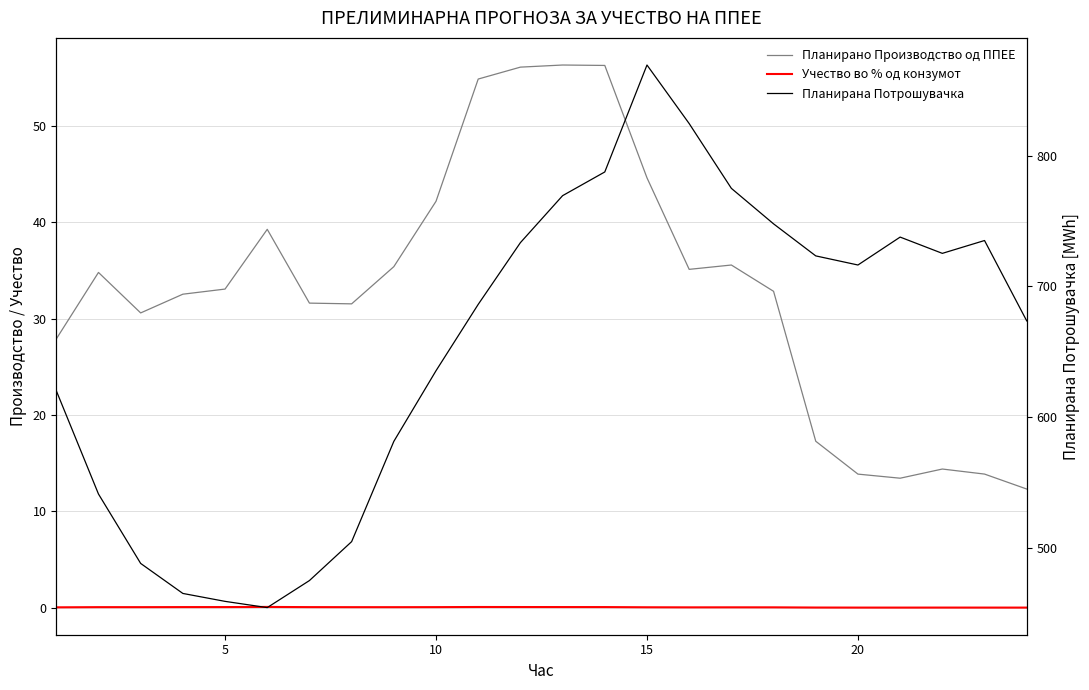

How many interior local peaks does the Планирана Потрошувачка series have?

3